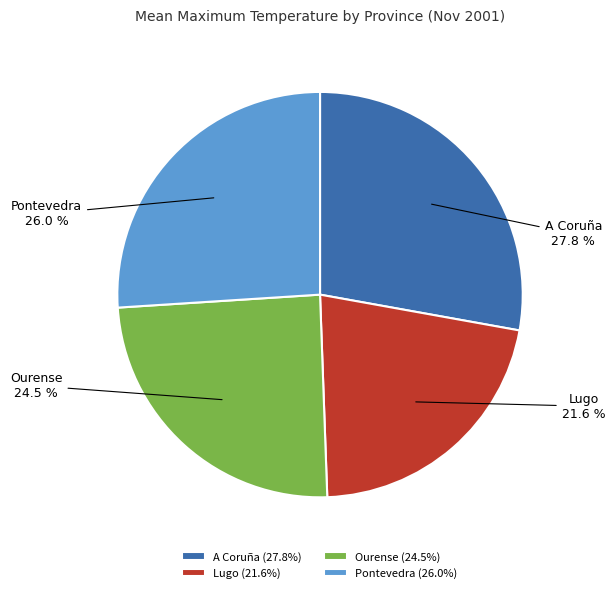

Which has a higher value, Pontevedra (26.0%) or Ourense (24.5%)?

Pontevedra (26.0%)